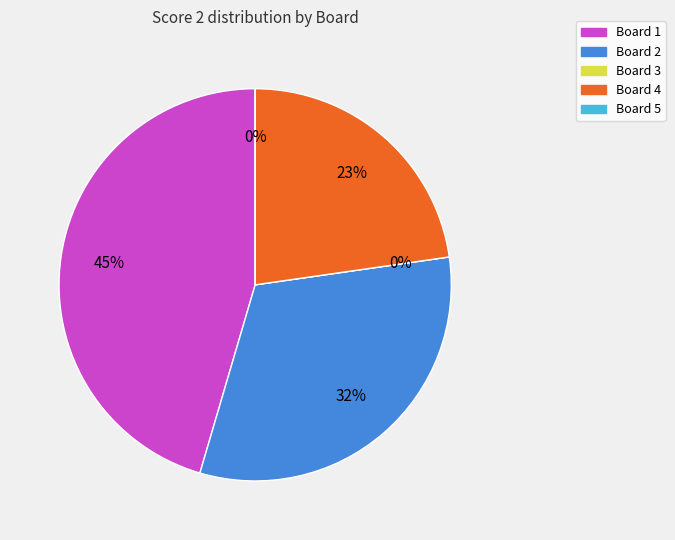

To the nearest percent, what is the combined percentage of Board 3 and Board 1?

45%